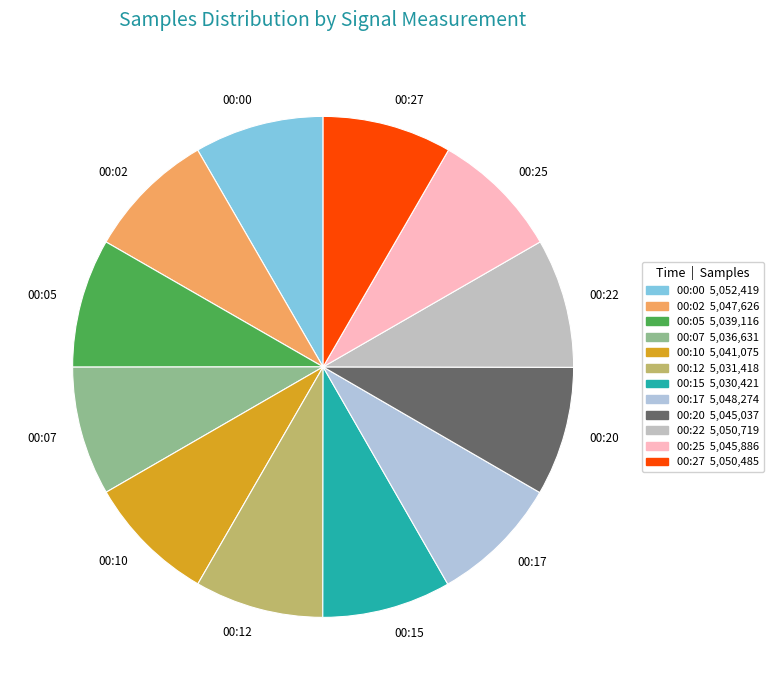

Does 00:00 represent more than half of the total?

No